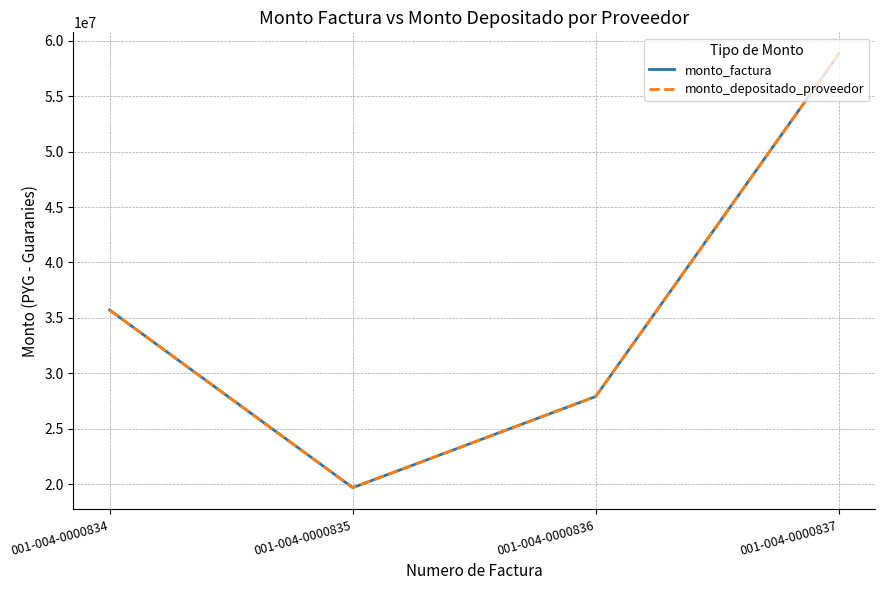

Does the chart display data point markers on the line(s)?

No